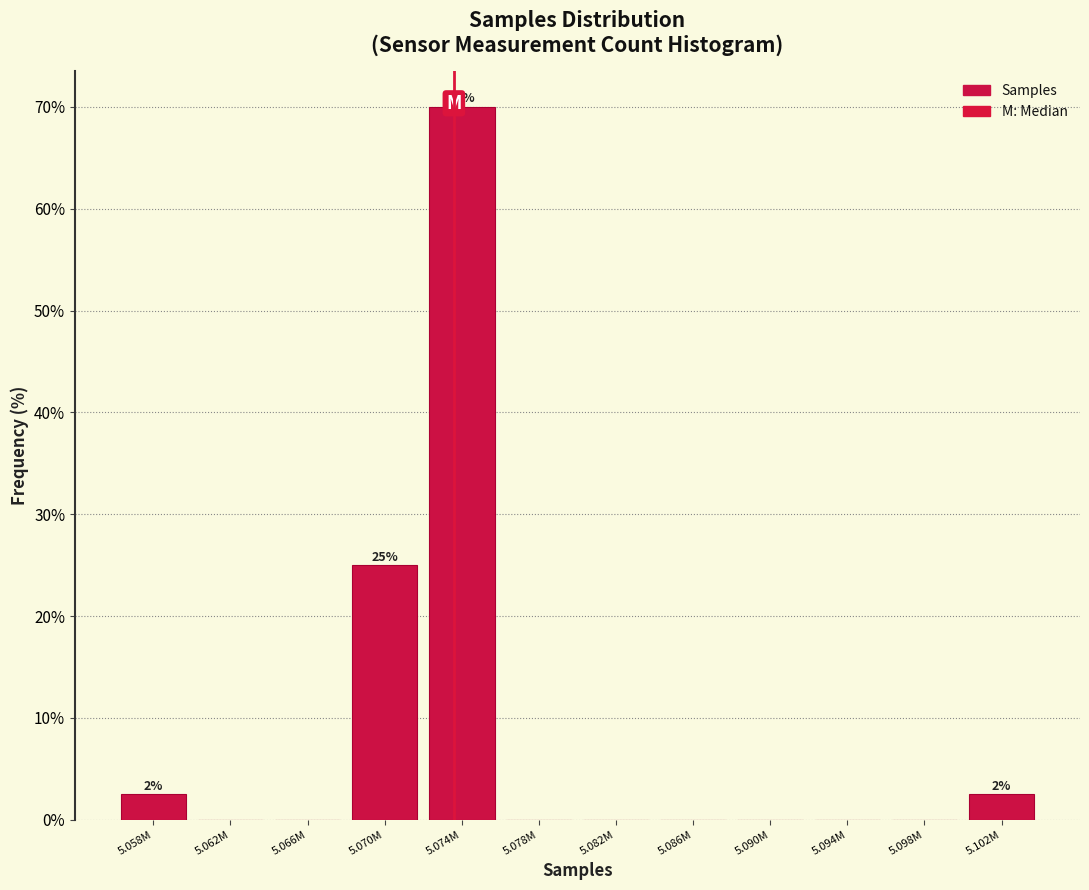

Reading left to right, list all the values displayed in this chart.

5.058M=2.5	5.062M=0.0	5.066M=0.0	5.070M=25.0	5.074M=70.0	5.078M=0.0	5.082M=0.0	5.086M=0.0	5.090M=0.0	5.094M=0.0	5.098M=0.0	5.102M=2.5